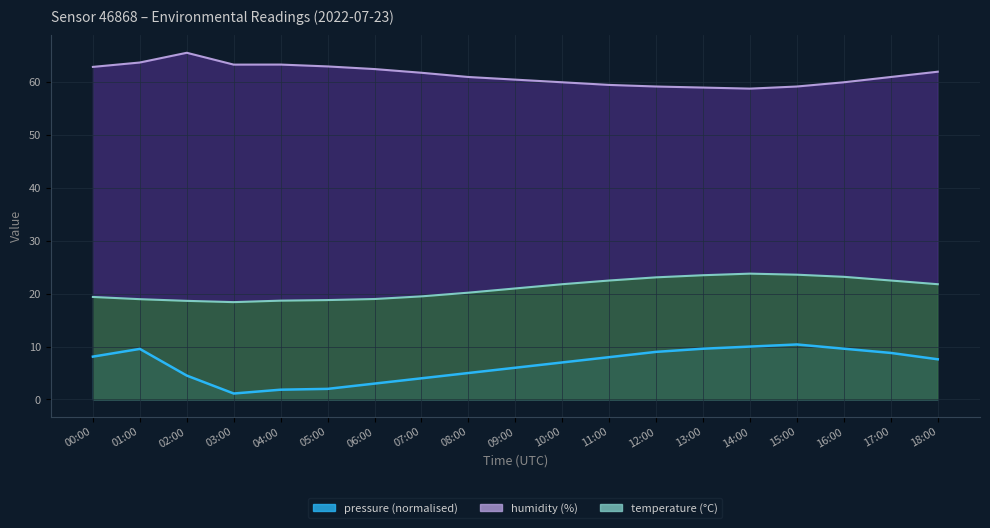

True or false: pressure and temperature intersect in this chart.

False